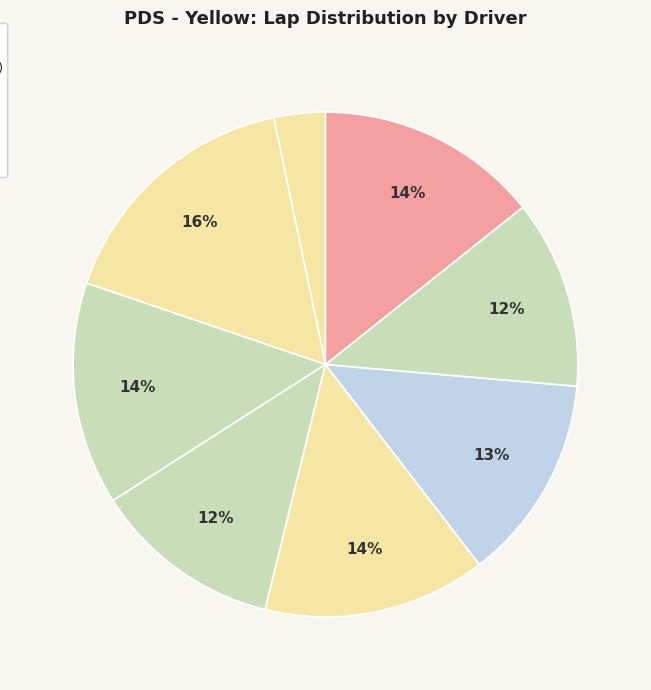

Count the number of slices in the pie.

8